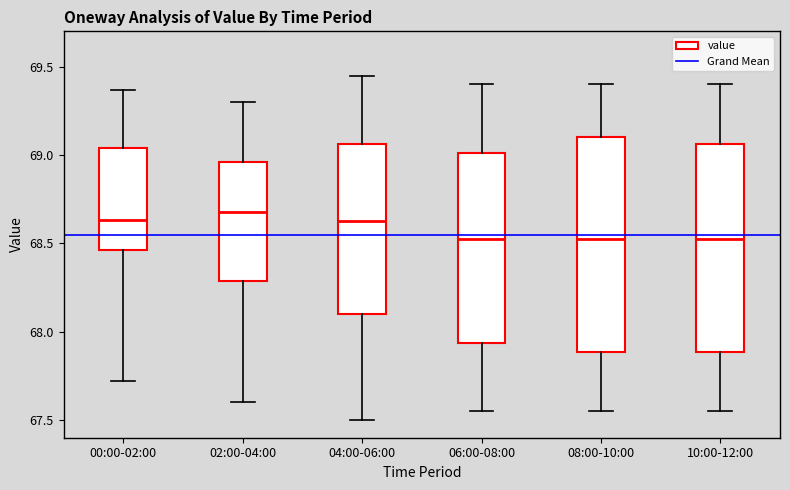

Reading left to right, read every box against the y-axis: the position of its median line, the range the box covers, and the ends of its whiskers. The values are not printed on the chart, so give them approximately, as read against the axis.

00:00-02:00: median 68.65, box 68.45 to 69.05, whiskers 67.70 to 69.35
02:00-04:00: median 68.70, box 68.30 to 68.95, whiskers 67.60 to 69.30
04:00-06:00: median 68.65, box 68.10 to 69.05, whiskers 67.50 to 69.45
06:00-08:00: median 68.55, box 67.95 to 69.00, whiskers 67.55 to 69.40
08:00-10:00: median 68.55, box 67.90 to 69.10, whiskers 67.55 to 69.40
10:00-12:00: median 68.55, box 67.90 to 69.05, whiskers 67.55 to 69.40